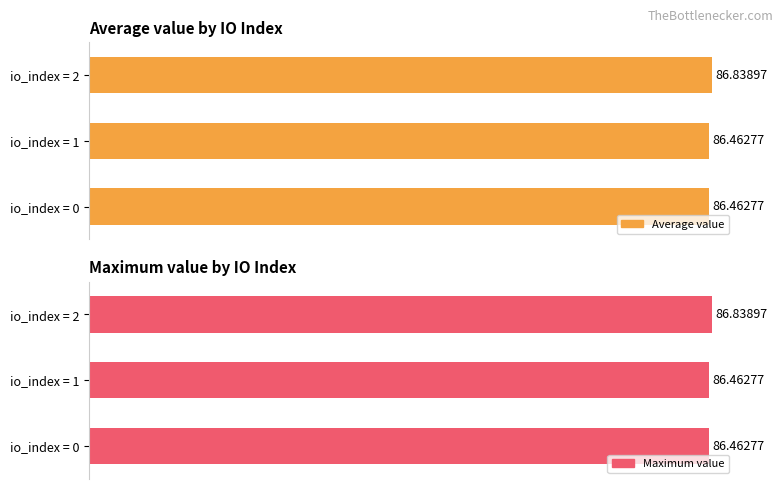

How many groups of bars are there?

3